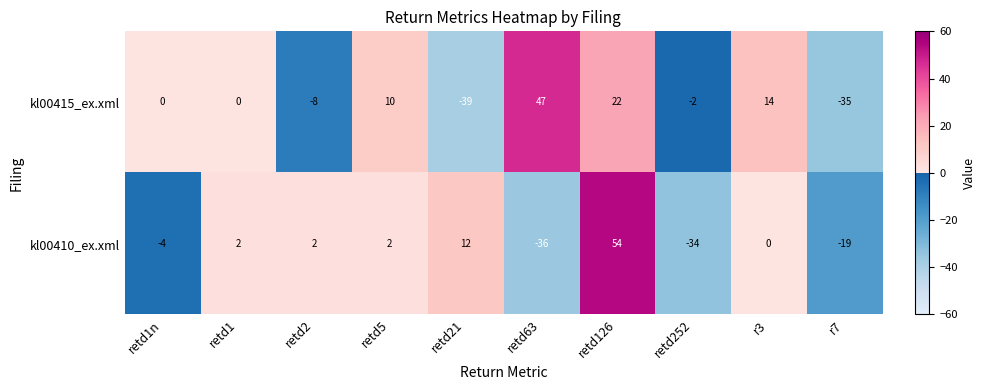

How many categories are shown in the chart?

10